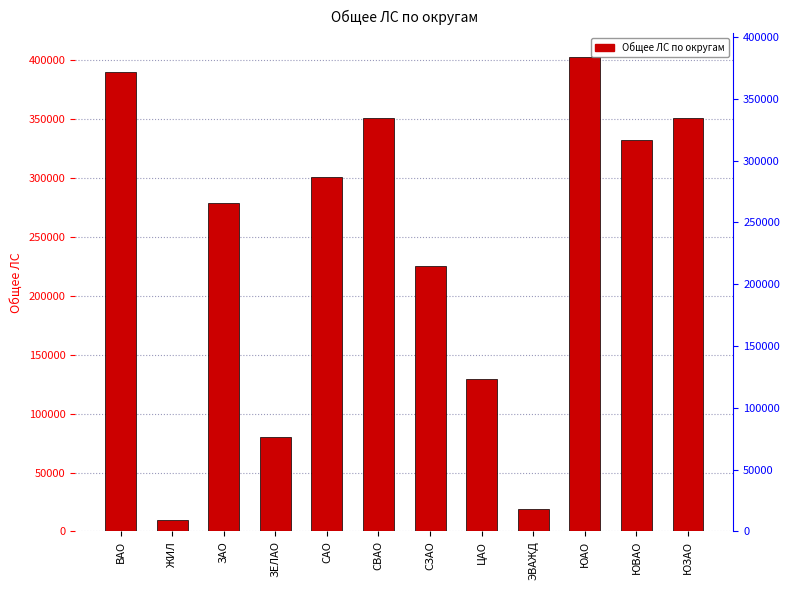

What is the label of the 5th bar from the left?

САО